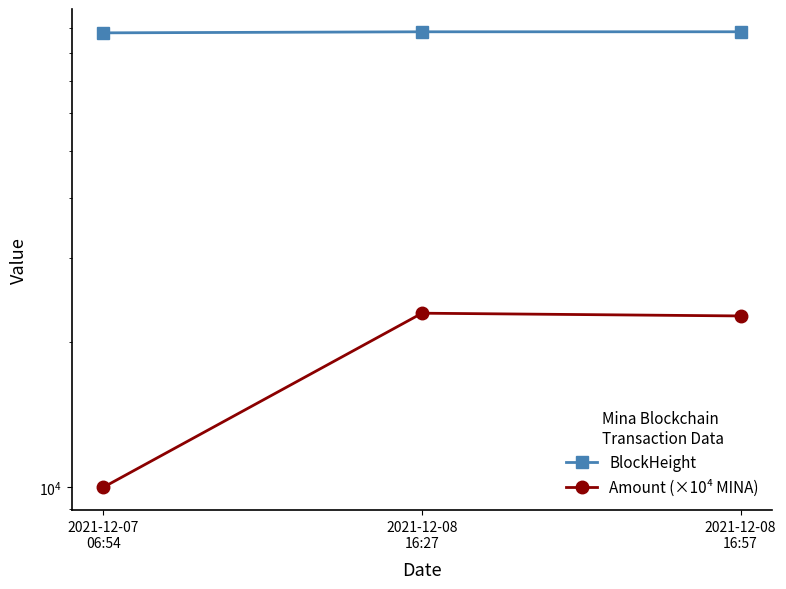

Reading left to right, list all the values displayed in this chart.

BlockHeight: 2021-12-07
06:54=88016	2021-12-08
16:27=88462	2021-12-08
16:57=88471
Amount (×10⁴ MINA): 2021-12-07
06:54=10000	2021-12-08
16:27=23000	2021-12-08
16:57=22700